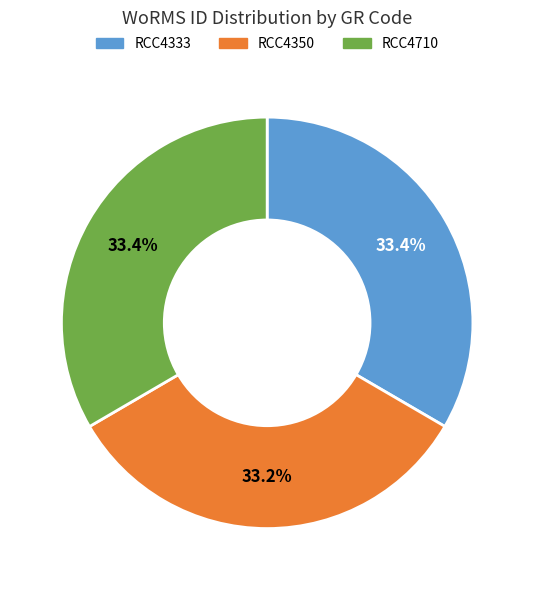

True or false: RCC4350 accounts for 33% of the total.

True